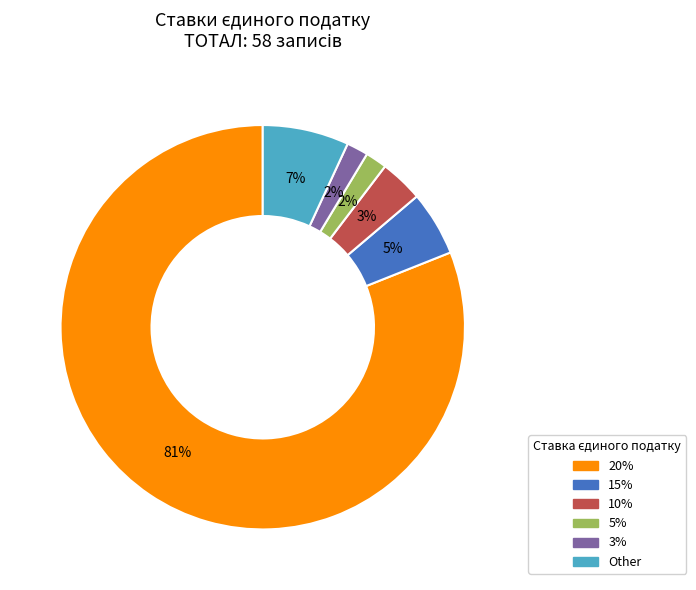

Is there any slice that represents more than half of the pie?

Yes